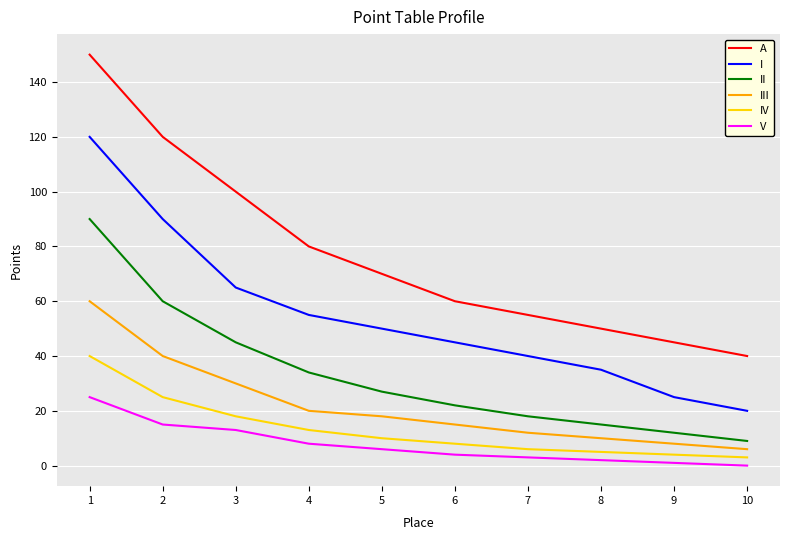

What is the spread (max minus min) of values at 9?

44